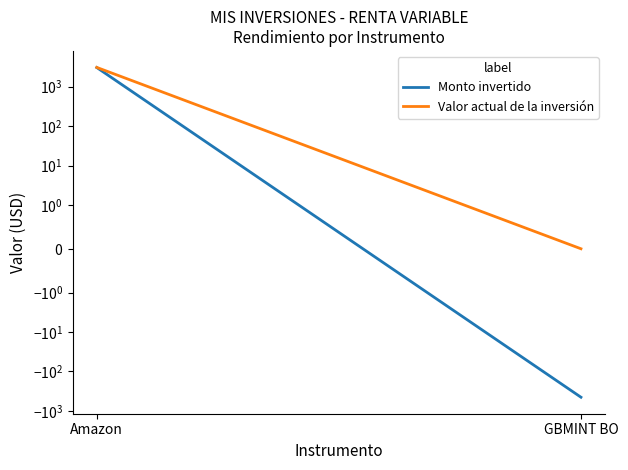

The value of Valor actual de la inversión at GBMINT BO is -1617.8. True or false?

False